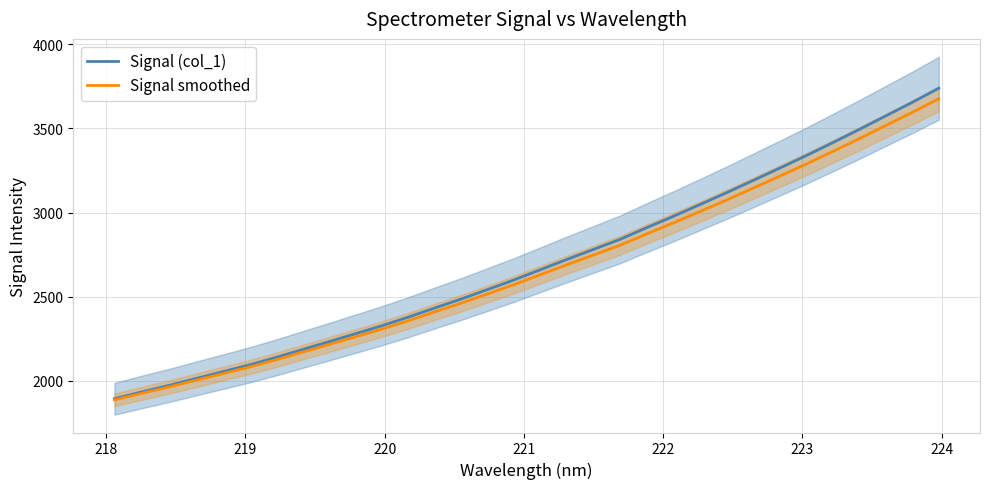

What is the highest value of the Signal smoothed series?

3677.1